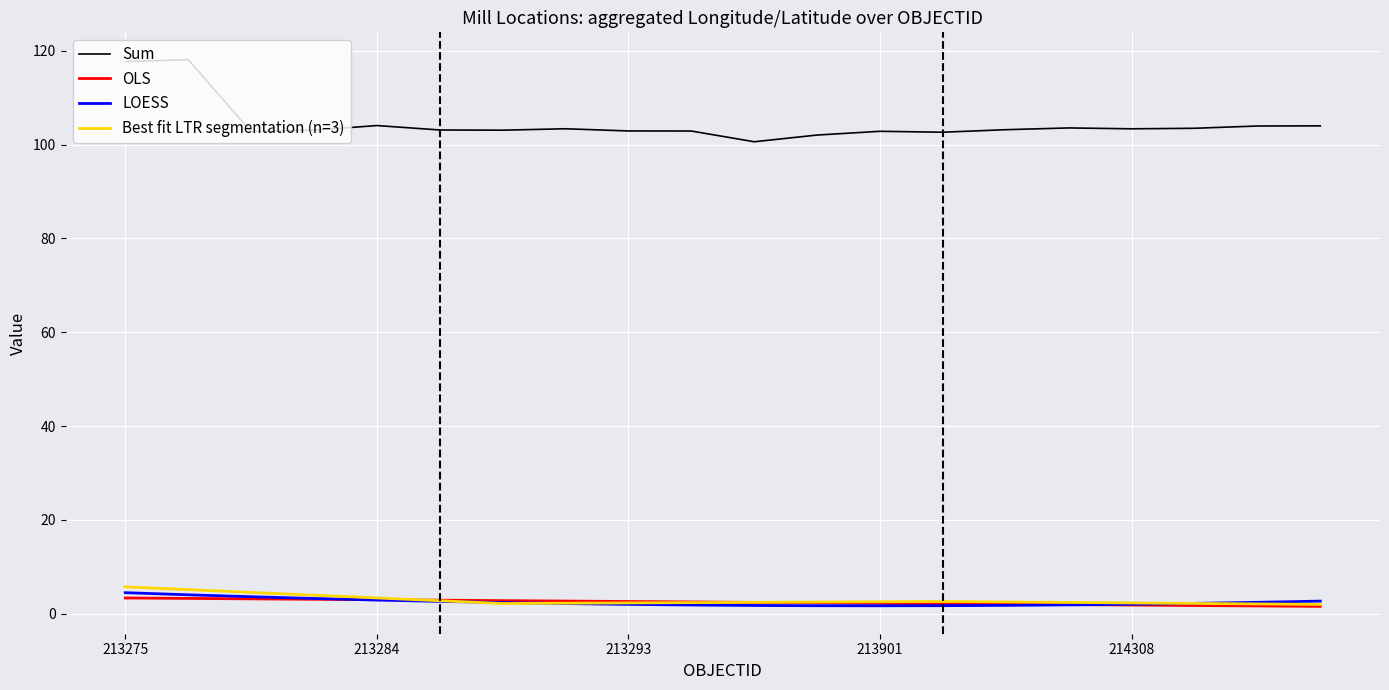

Which series has the widest spread of values?

Sum